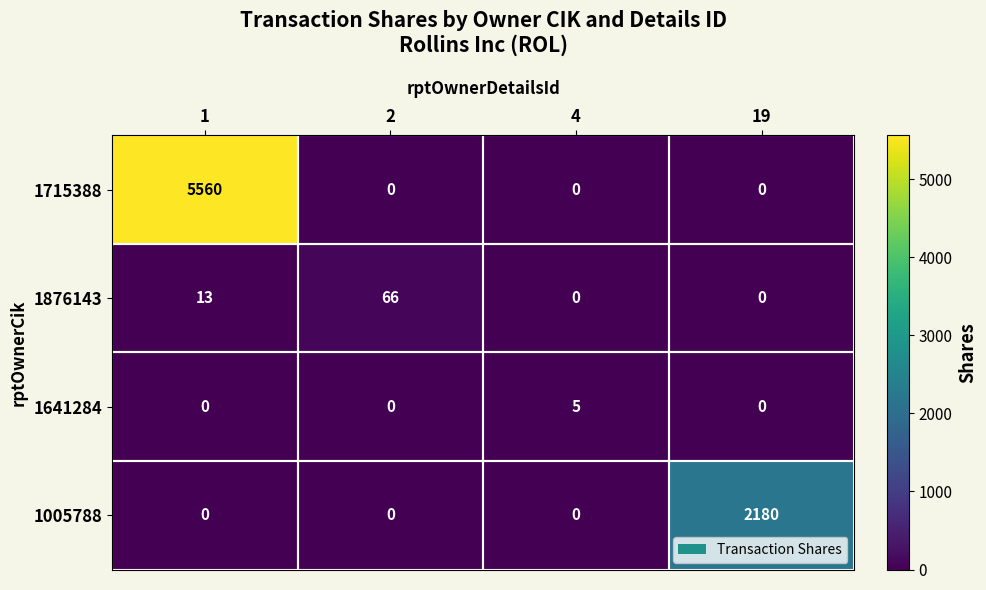

Is it true that 1876143 equals -21 at 4?

False